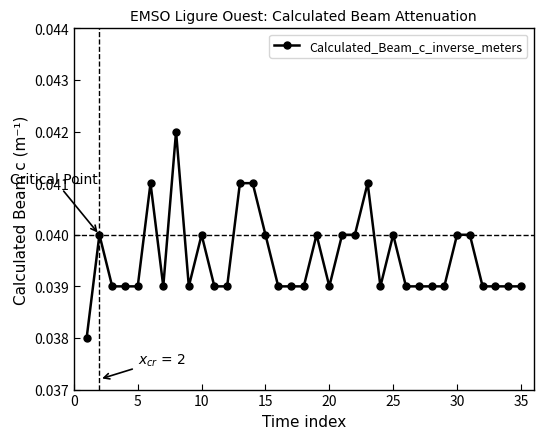

True or false: the data has more than 0 interior local peaks.

True